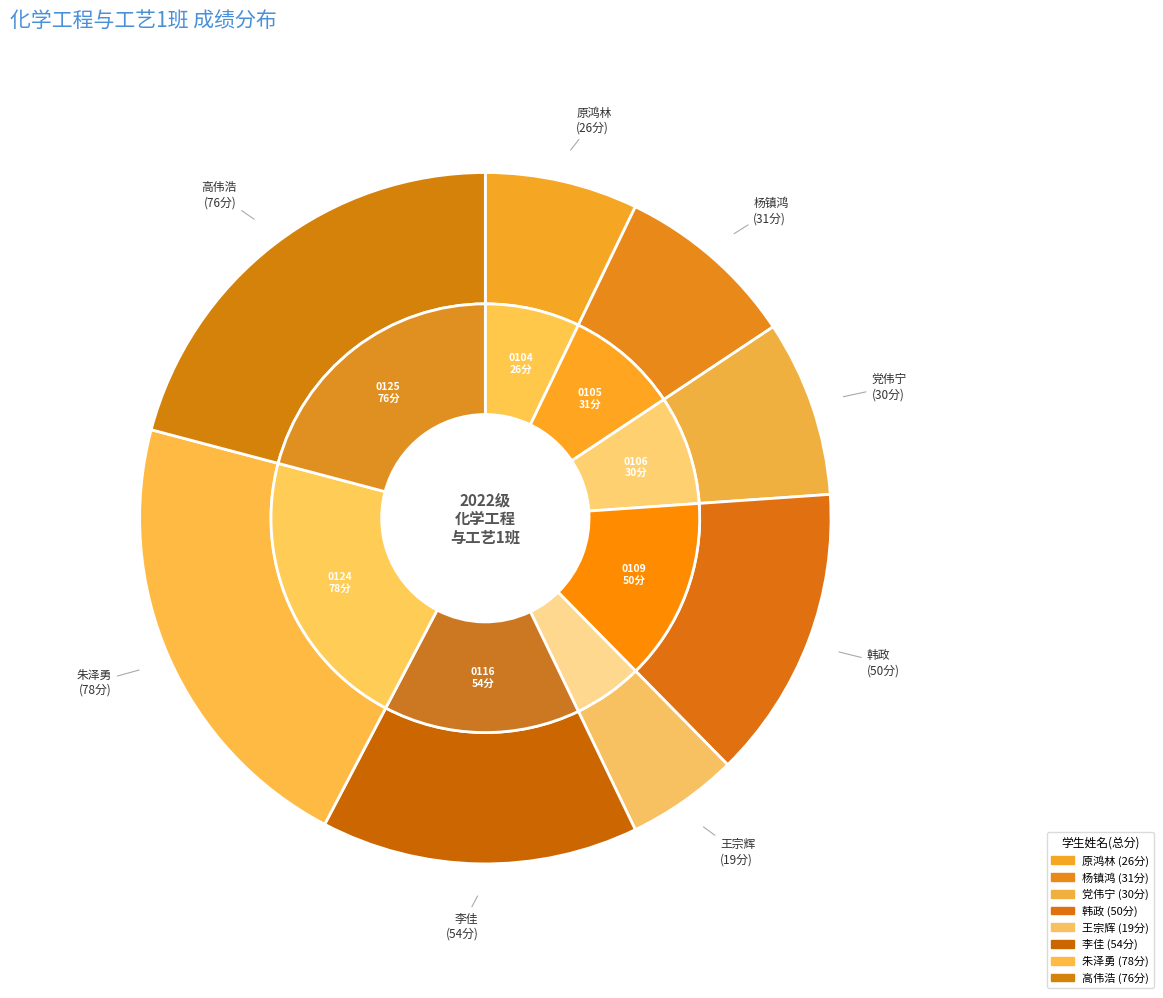

To the nearest percent, what is the difference between the 原鸿林
2203080104 and 李佳
2203080116 slice percentages?

8%